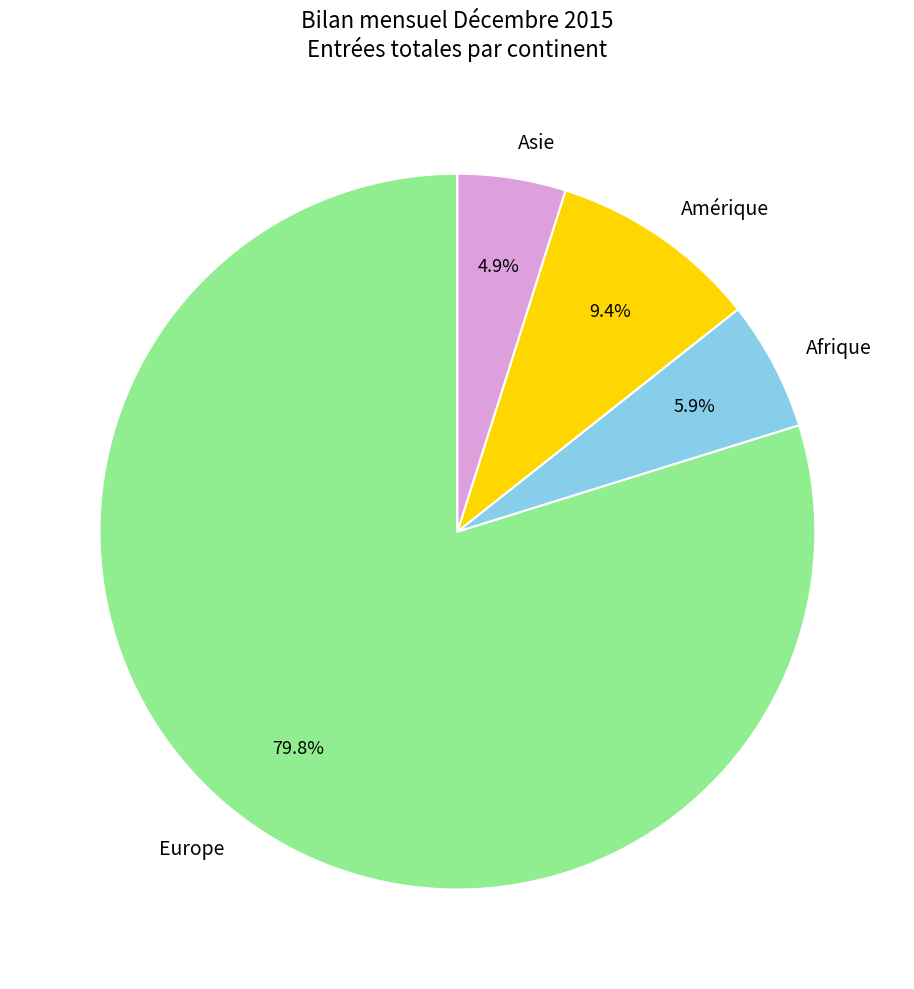

Is there a majority slice in this chart?

Yes